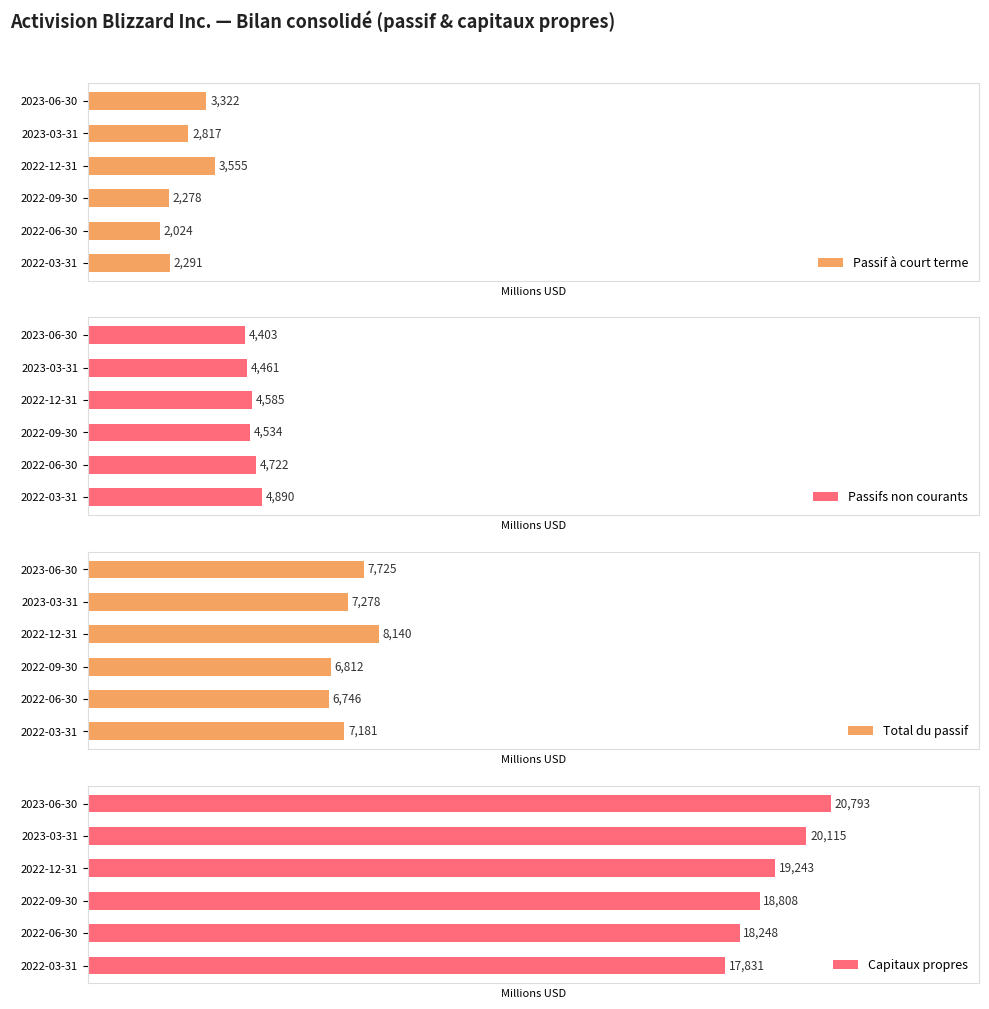

What is the value of the Capitaux propres bar at the 2nd from the left?

18248